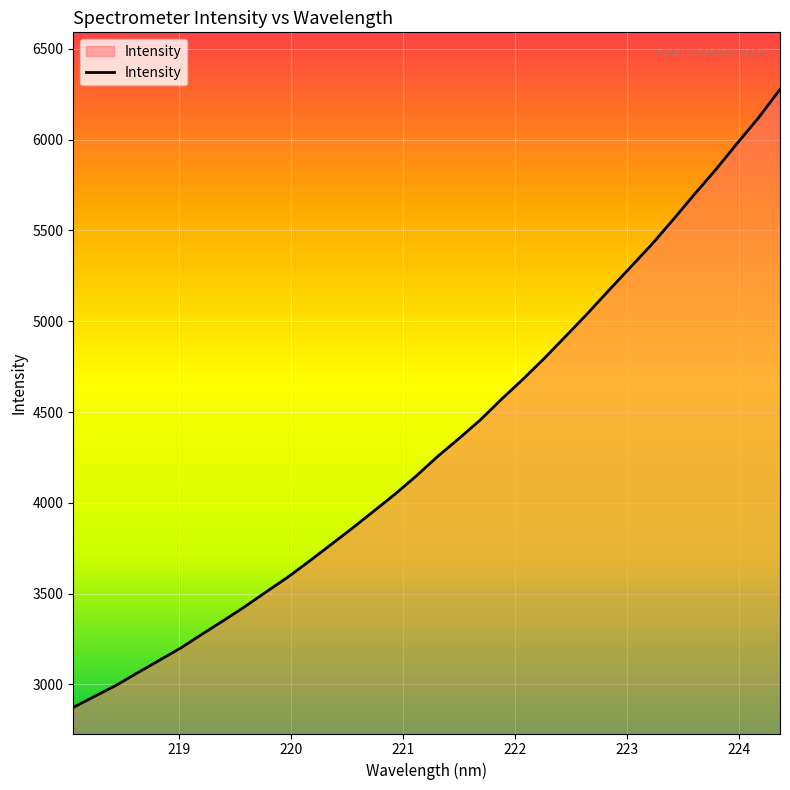

What is the maximum value shown in the chart?

6277.4